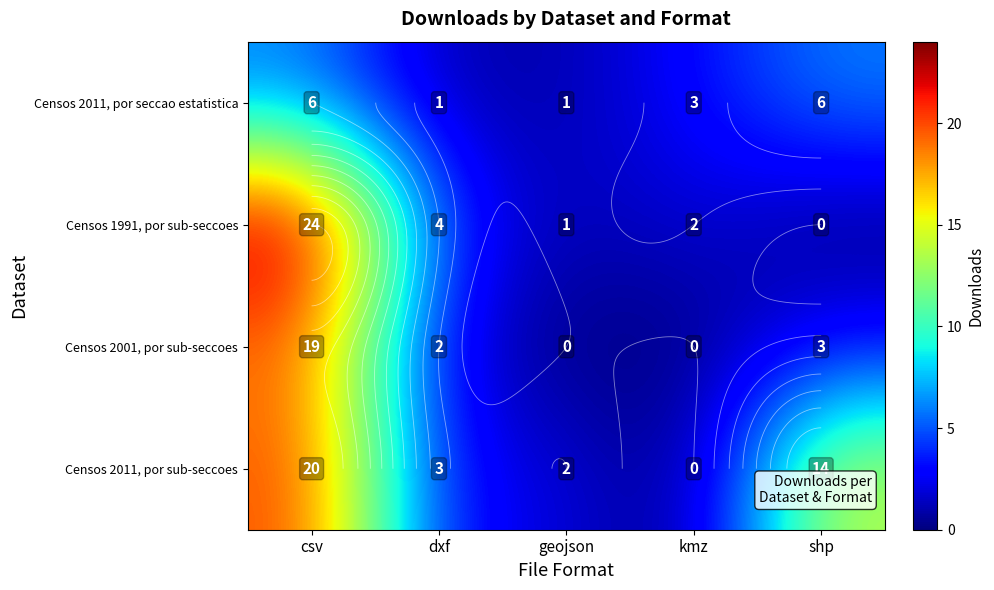

At which label is Censos 2011, por seccao estatistica closest to 3?

kmz